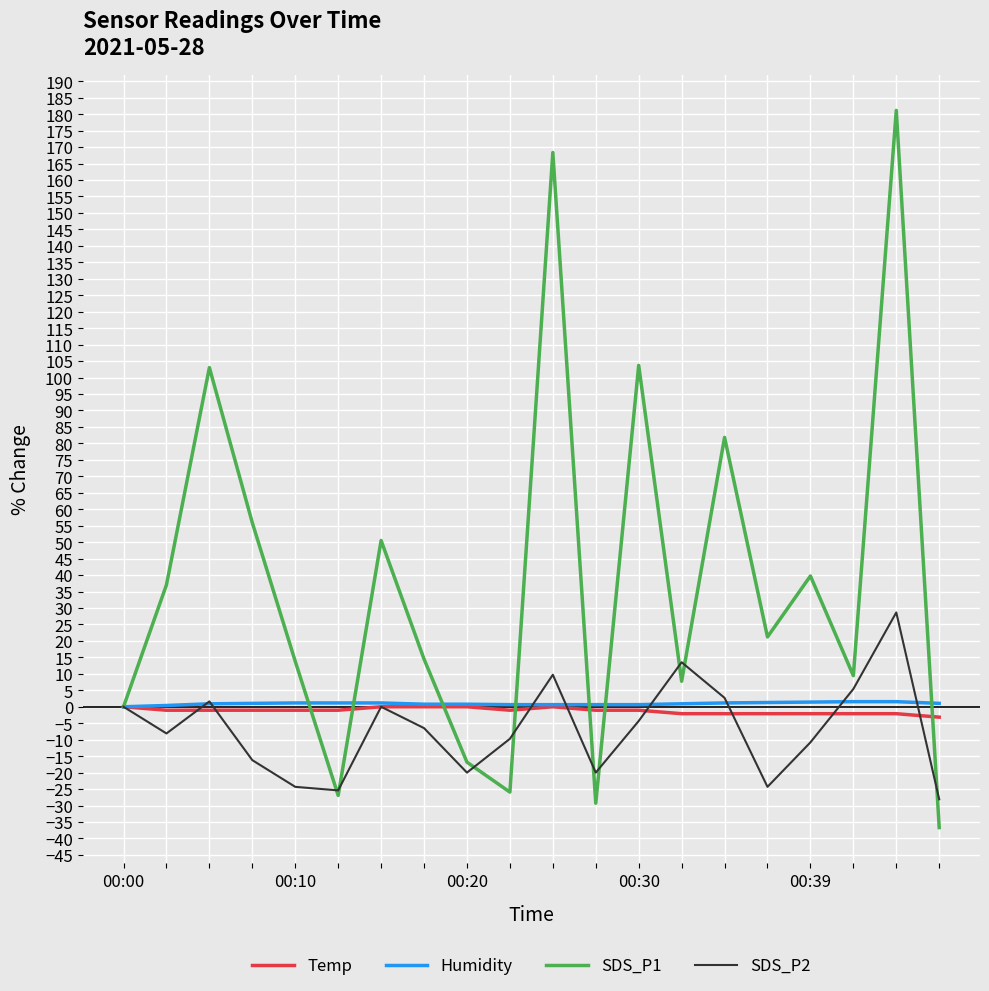

True or false: SDS_P1 and SDS_P2 cross at least once.

True